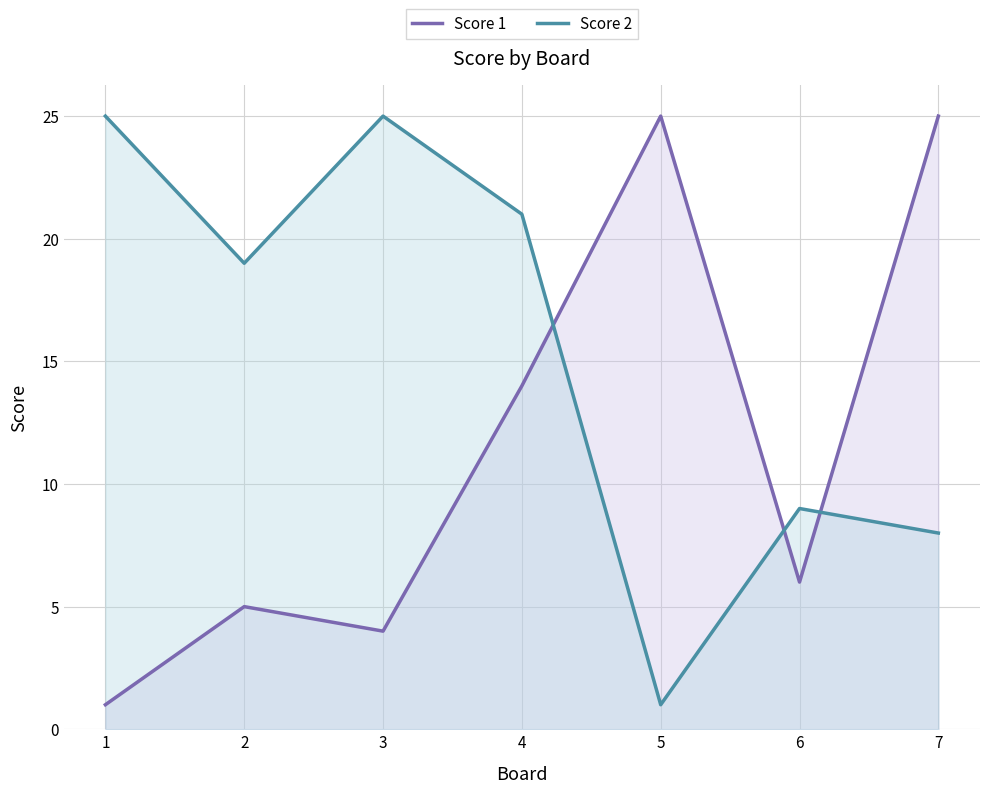

Where is Score 1 nearest to the value 13?

4